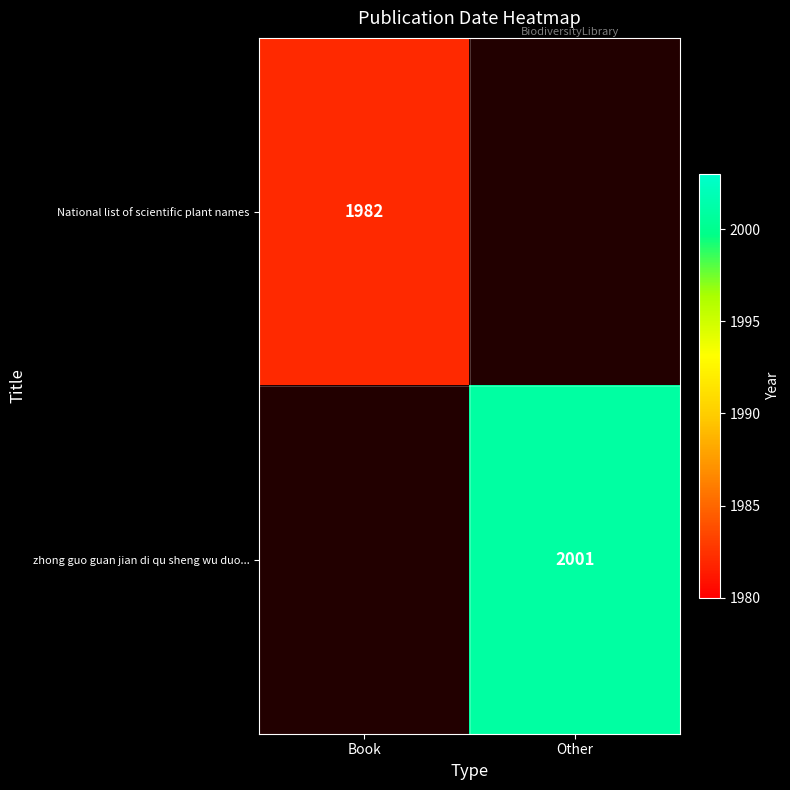

True or false: National list of scientific plant names has a value of 429 at Book.

False